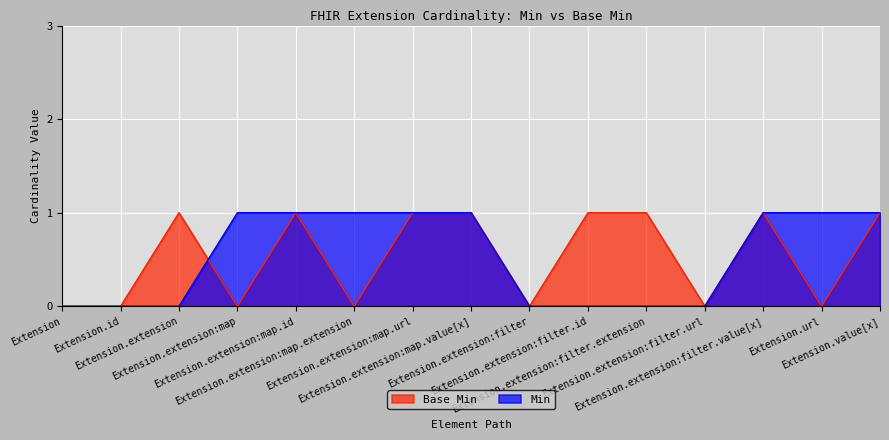

The Min series shows 0 at Extension.extension:filter.url. True or false?

True